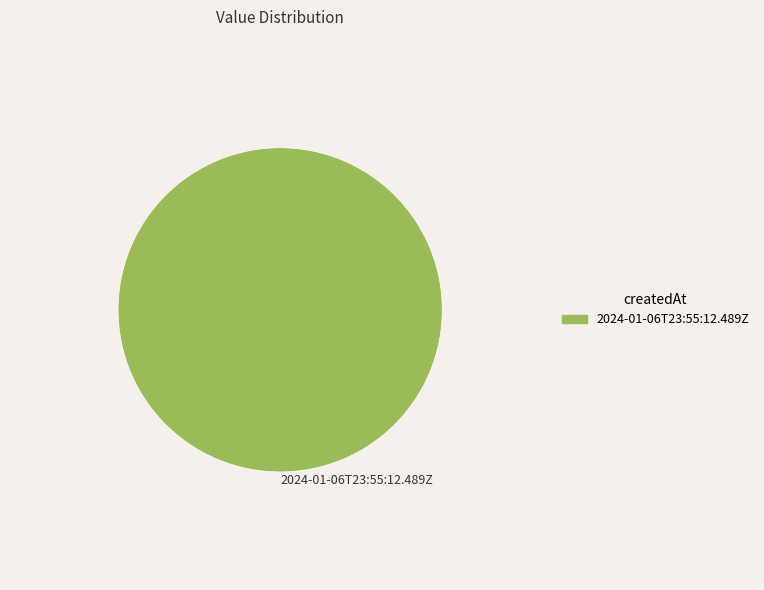

Rank the categories by value from highest to lowest.

2024-01-06T23:55:12.489Z